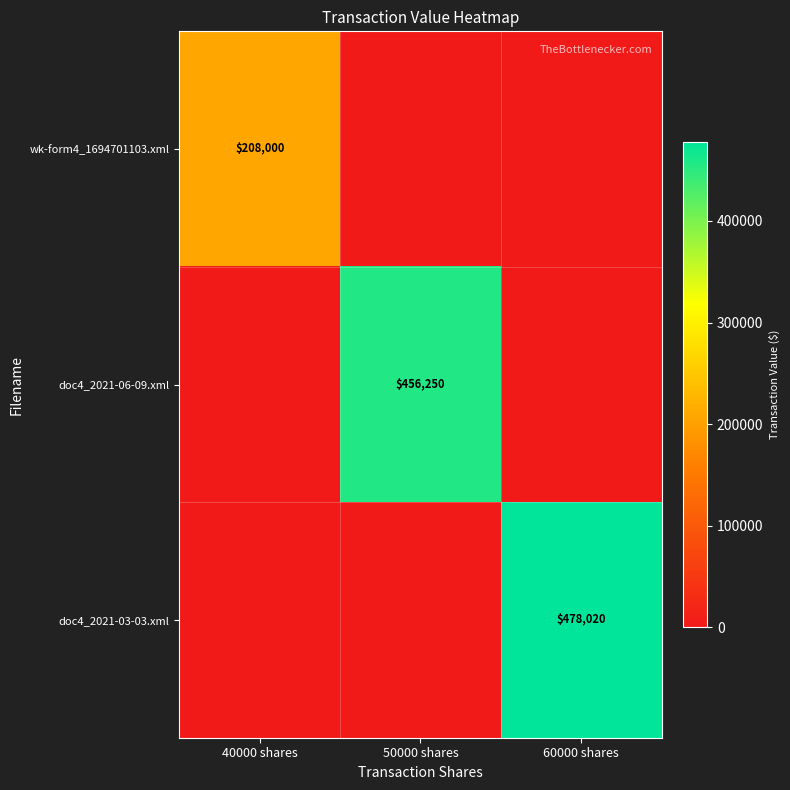

True or false: doc4_2021-03-03.xml has a value of 478020 at 60000 shares.

True